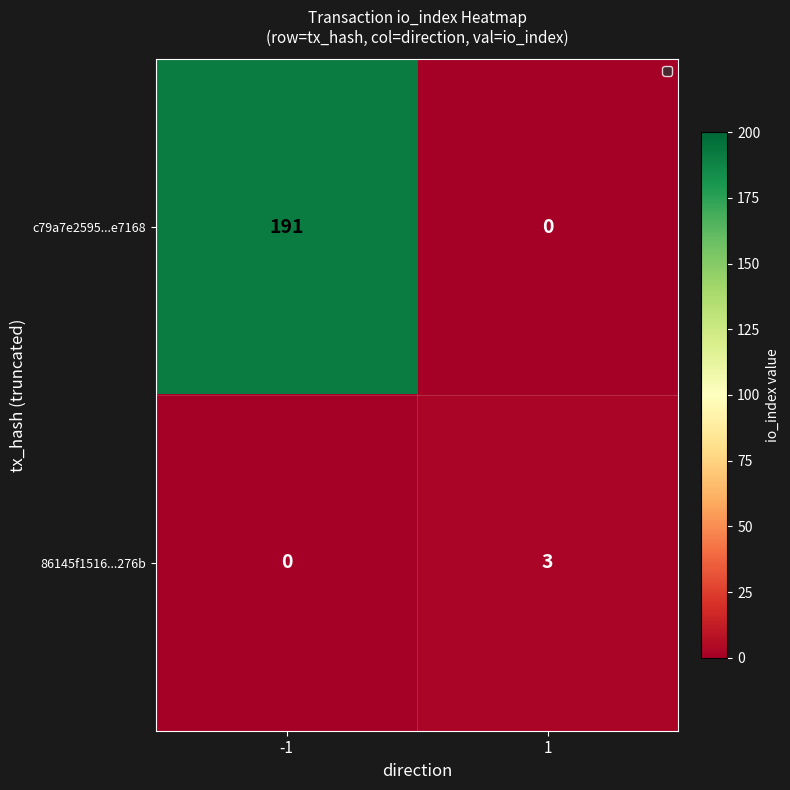

True or false: 86145f1516...276b has a value of 0 at -1.

True